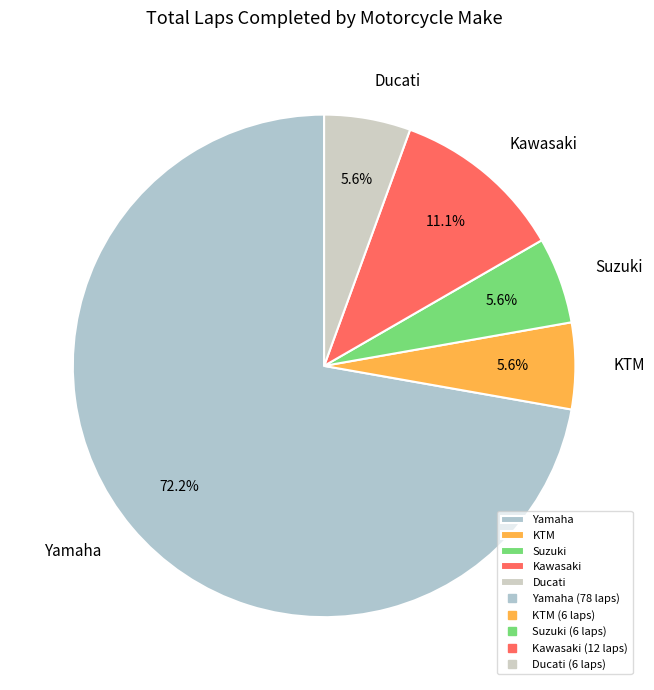

What is the largest slice in the pie chart?

Yamaha